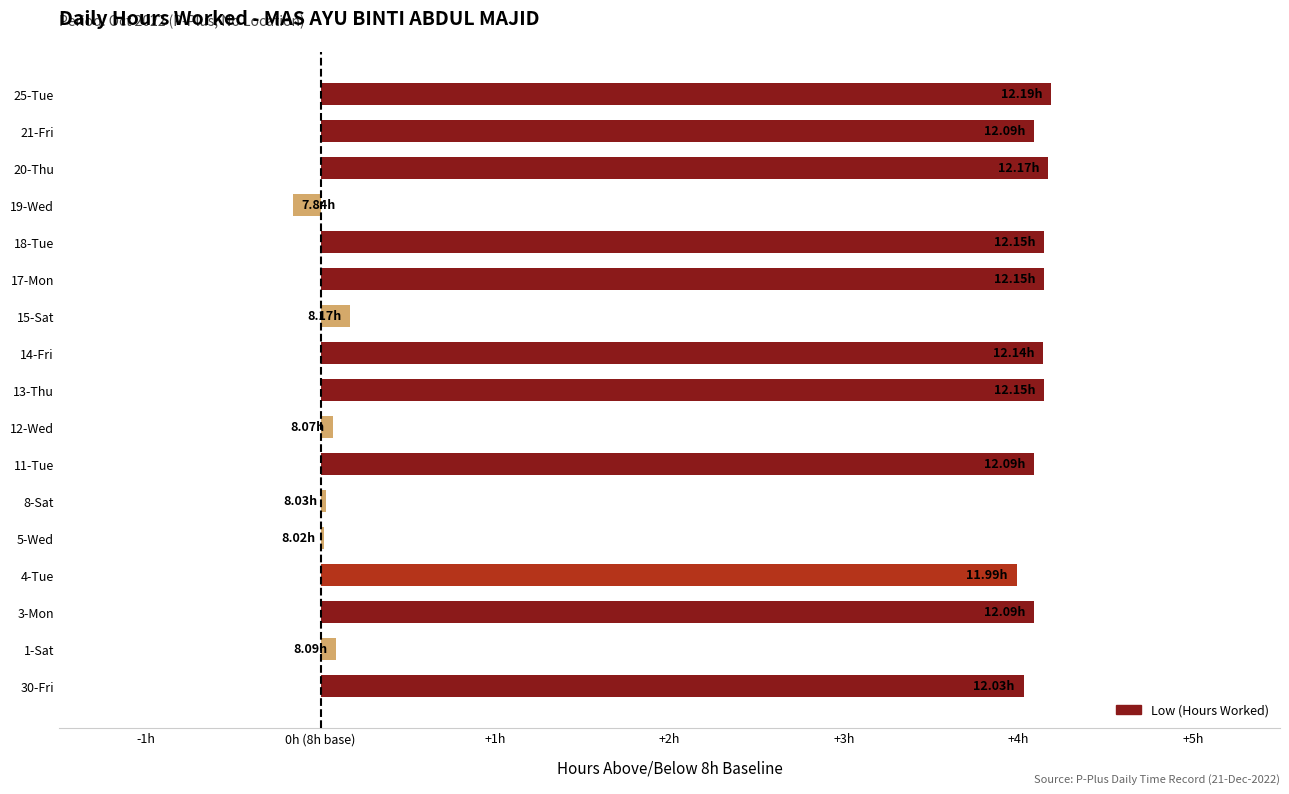

Are the bars horizontal?

Yes